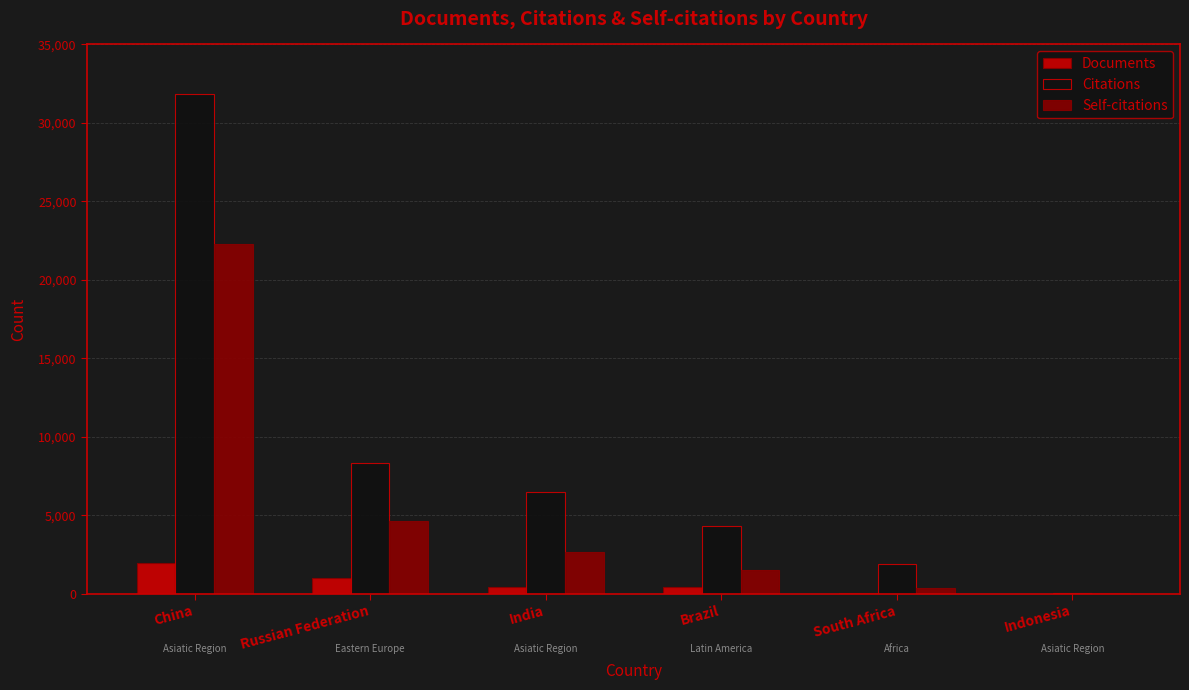

The Documents series shows 57 at South Africa. True or false?

True